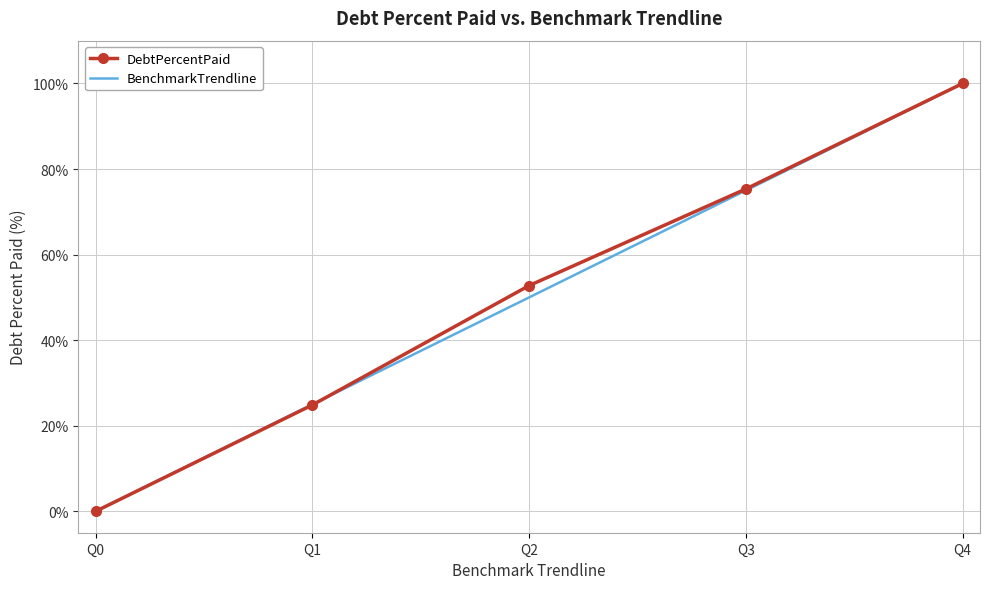

List the labels in order of DebtPercentPaid value, largest first.

Q4, Q3, Q2, Q1, Q0